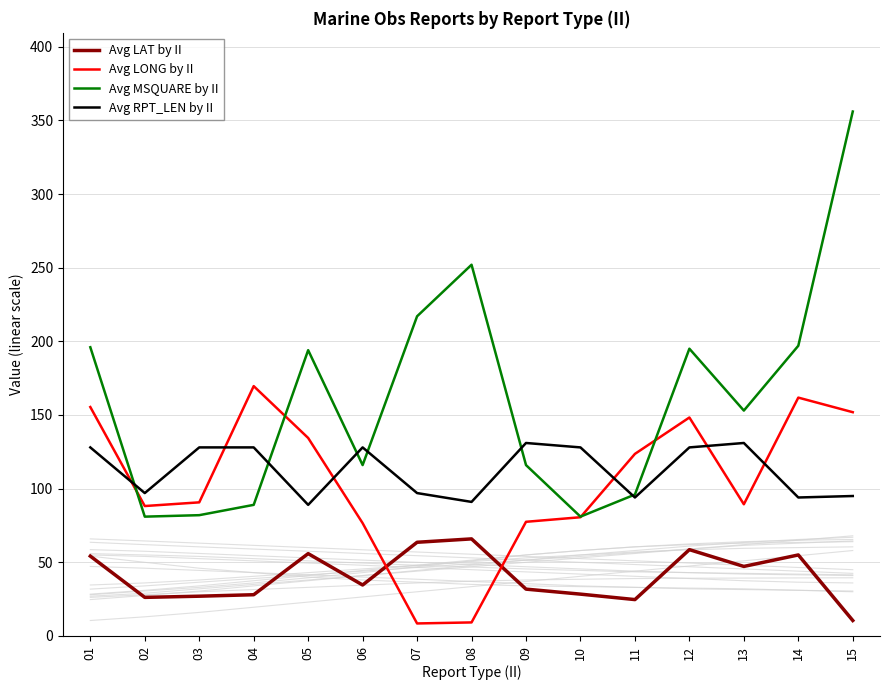

At which label does Avg LAT by II reach its minimum?

15